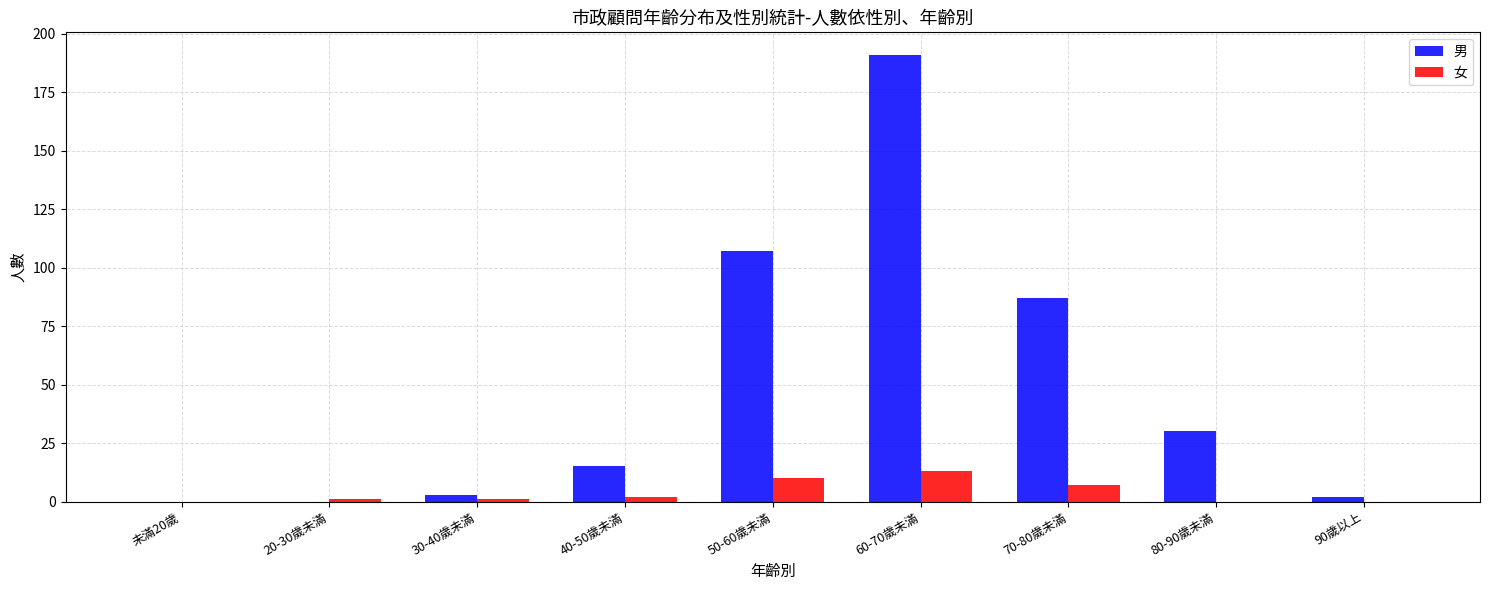

What value does the 女 series have at 70-80歲未滿, to the nearest 10?

10